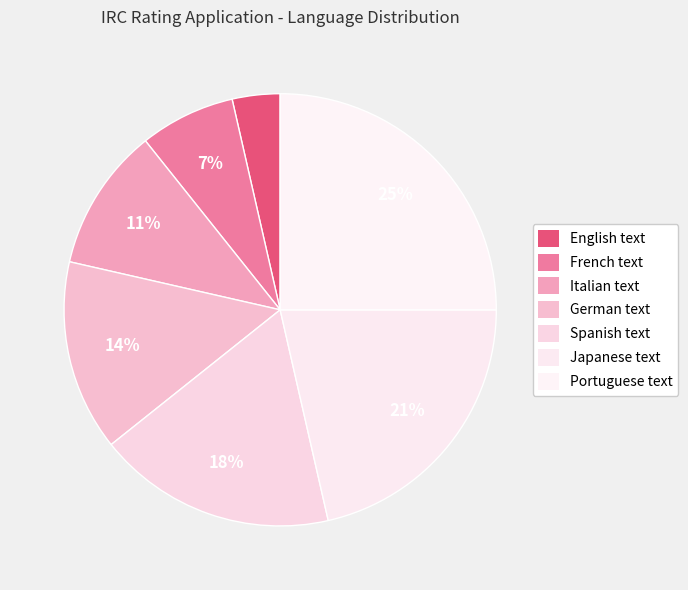

Do Spanish text and Portuguese text together represent more than half of the pie?

No